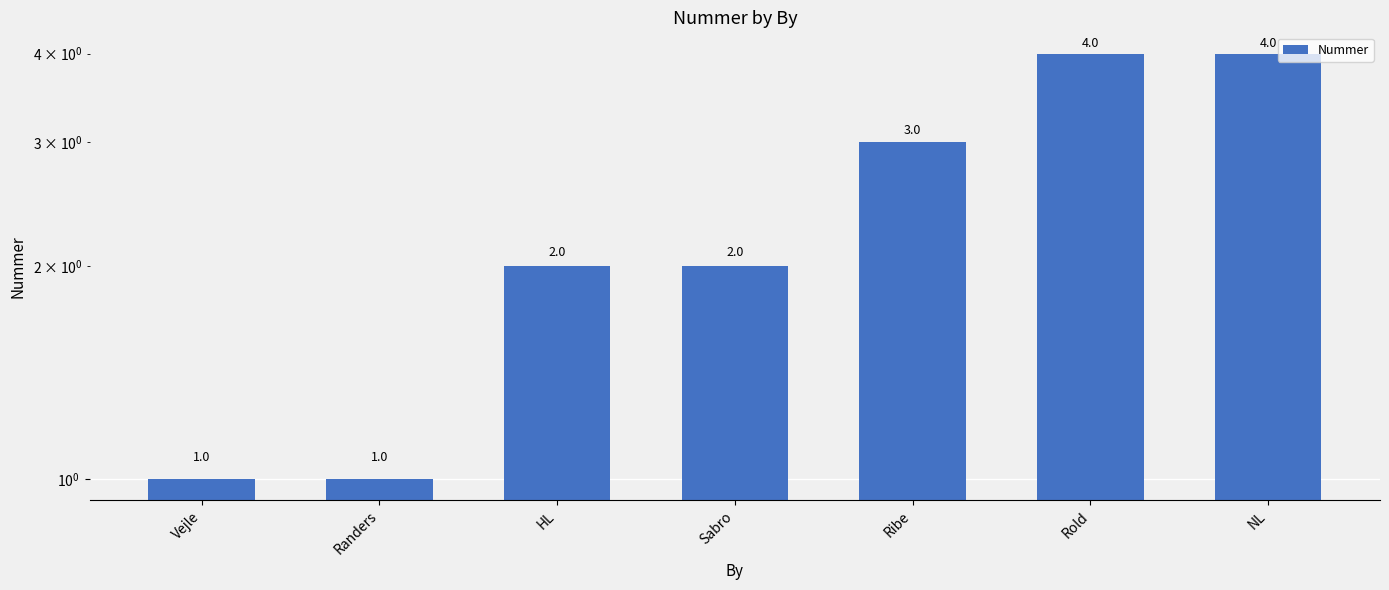

True or false: the data shows 6 at Rold.

False